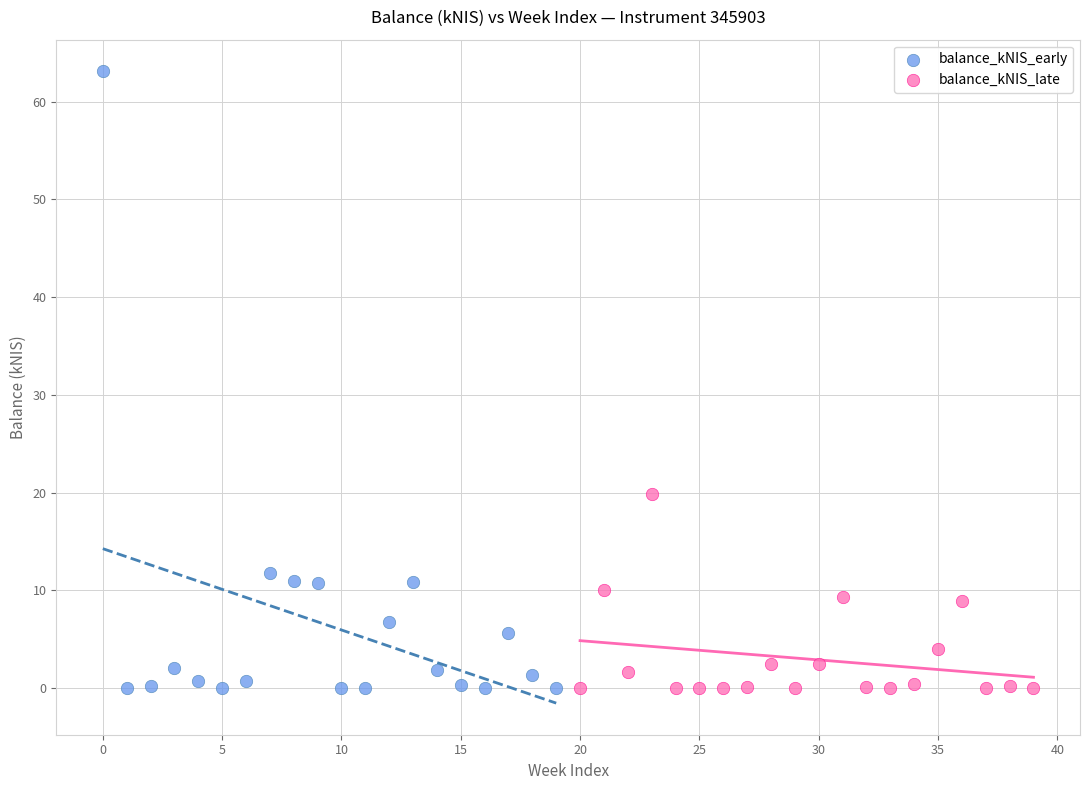

Which series has the widest spread of Y values?

balance_kNIS_early